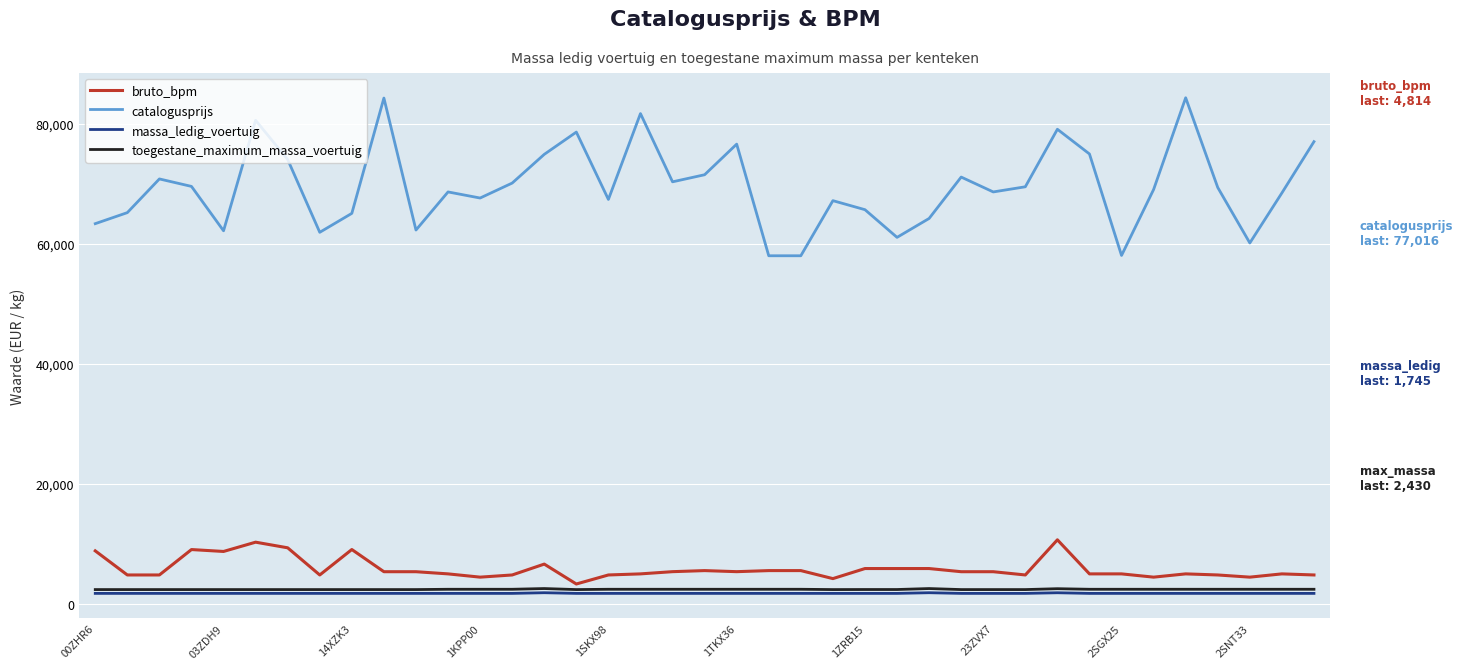

Which series has the largest total across all categories?

catalogusprijs